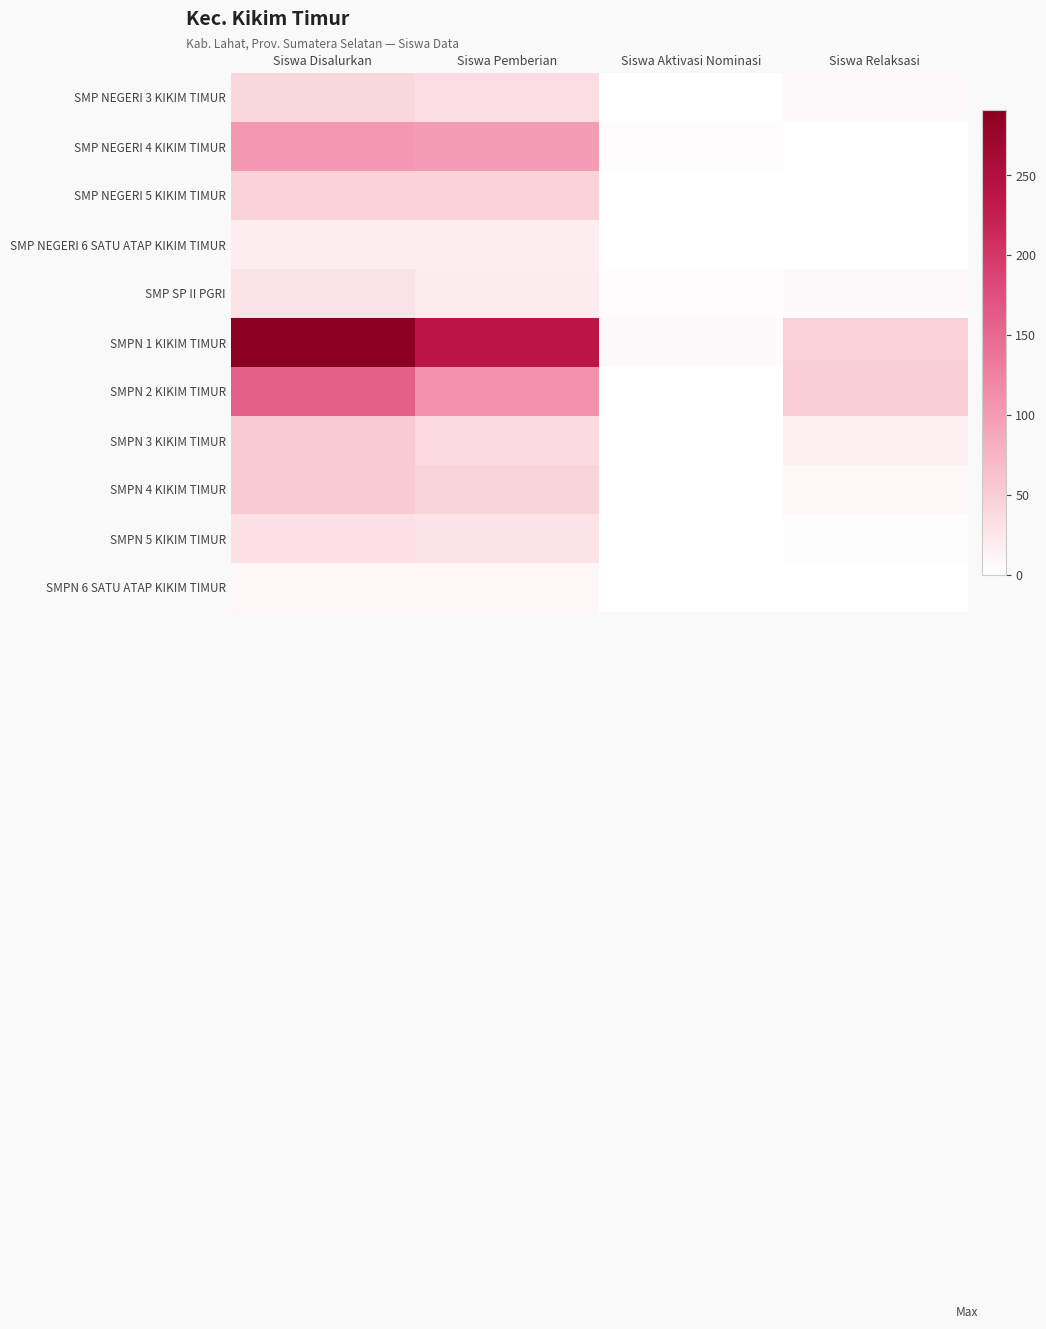

Reading left to right, list all the values displayed in this chart.

SMP NEGERI 3 KIKIM TIMUR: Siswa Disalurkan=41	Siswa Pemberian=35	Siswa Aktivasi Nominasi=1	Siswa Relaksasi=5
SMP NEGERI 4 KIKIM TIMUR: Siswa Disalurkan=103	Siswa Pemberian=100	Siswa Aktivasi Nominasi=3	Siswa Relaksasi=0
SMP NEGERI 5 KIKIM TIMUR: Siswa Disalurkan=46	Siswa Pemberian=46	Siswa Aktivasi Nominasi=0	Siswa Relaksasi=0
SMP NEGERI 6 SATU ATAP KIKIM TIMUR: Siswa Disalurkan=19	Siswa Pemberian=19	Siswa Aktivasi Nominasi=0	Siswa Relaksasi=0
SMP SP II PGRI: Siswa Disalurkan=29	Siswa Pemberian=20	Siswa Aktivasi Nominasi=3	Siswa Relaksasi=6
SMPN 1 KIKIM TIMUR: Siswa Disalurkan=291	Siswa Pemberian=238	Siswa Aktivasi Nominasi=5	Siswa Relaksasi=48
SMPN 2 KIKIM TIMUR: Siswa Disalurkan=160	Siswa Pemberian=110	Siswa Aktivasi Nominasi=0	Siswa Relaksasi=50
SMPN 3 KIKIM TIMUR: Siswa Disalurkan=52	Siswa Pemberian=37	Siswa Aktivasi Nominasi=0	Siswa Relaksasi=15
SMPN 4 KIKIM TIMUR: Siswa Disalurkan=53	Siswa Pemberian=44	Siswa Aktivasi Nominasi=0	Siswa Relaksasi=9
SMPN 5 KIKIM TIMUR: Siswa Disalurkan=31	Siswa Pemberian=29	Siswa Aktivasi Nominasi=0	Siswa Relaksasi=2
SMPN 6 SATU ATAP KIKIM TIMUR: Siswa Disalurkan=10	Siswa Pemberian=10	Siswa Aktivasi Nominasi=0	Siswa Relaksasi=0